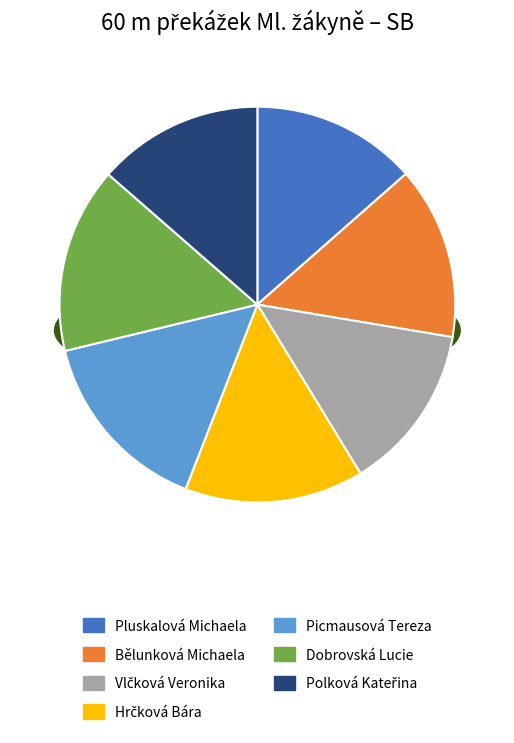

To the nearest percent, what percentage of the pie is Pluskalová Michaela?

14%